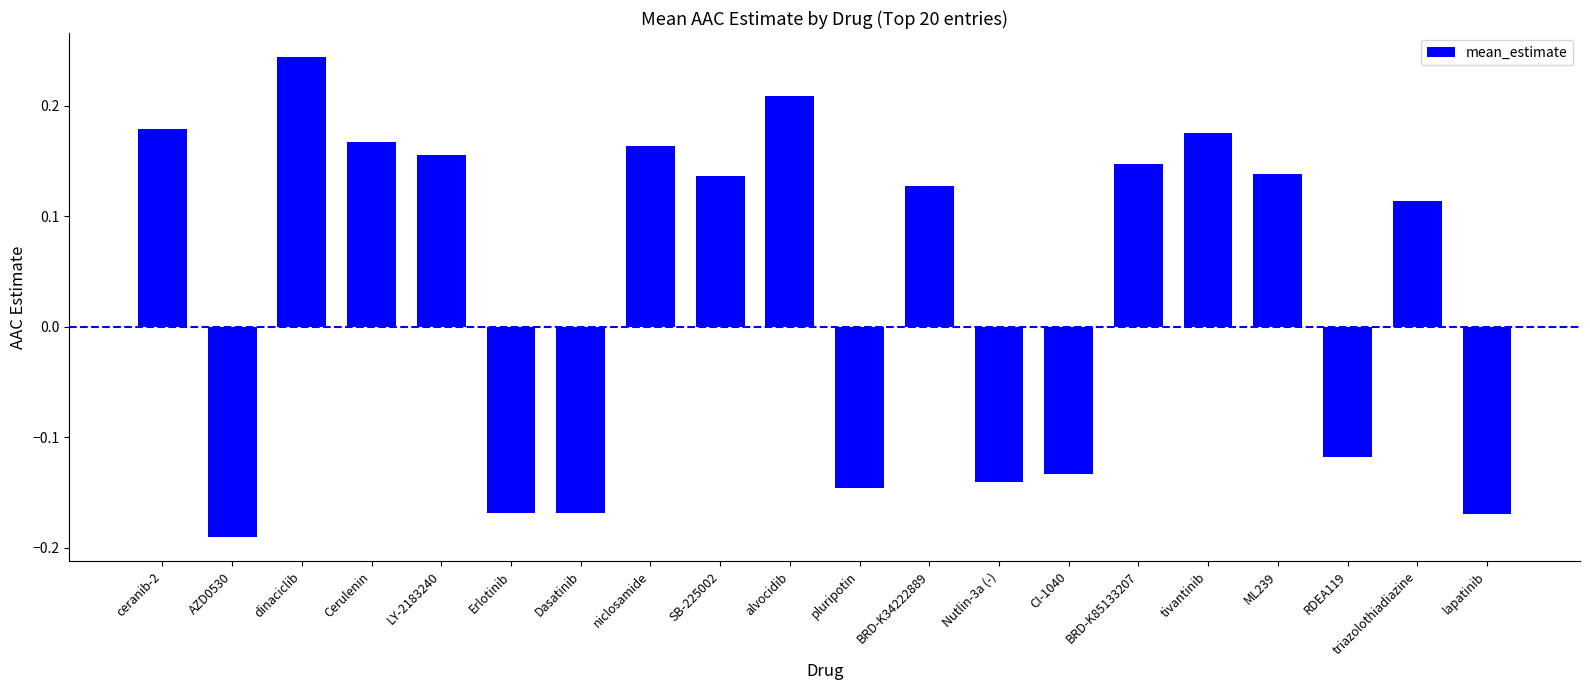

How many values are between 0 and 1?

12